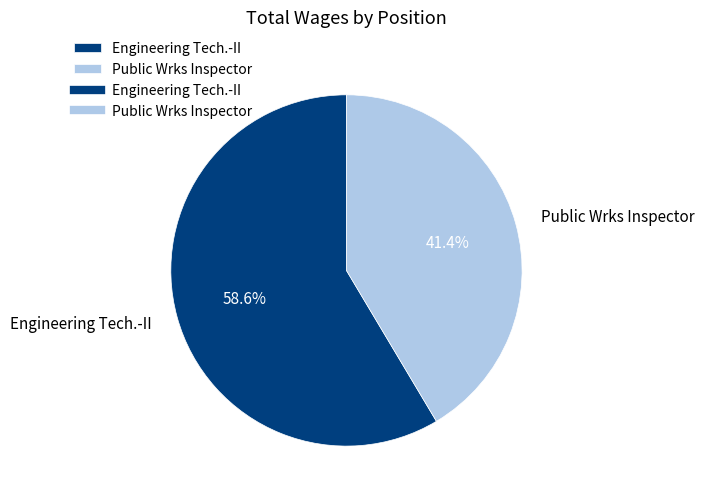

Is it true that Public Wrks Inspector is 41% of the pie?

True